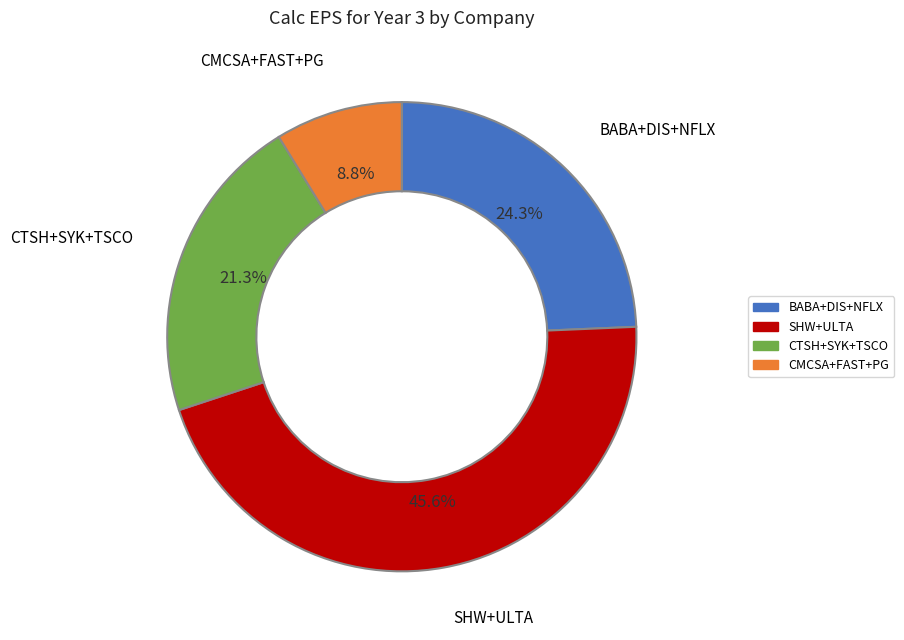

How many segments does this pie chart have?

4